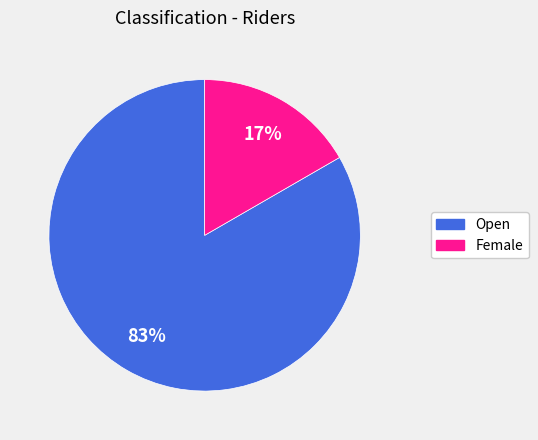

Which slice is the smallest?

Female